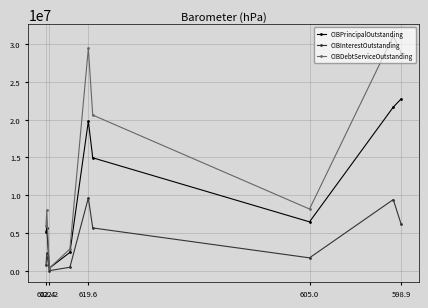

At how many categories does at least one series exceed 17210752?

4